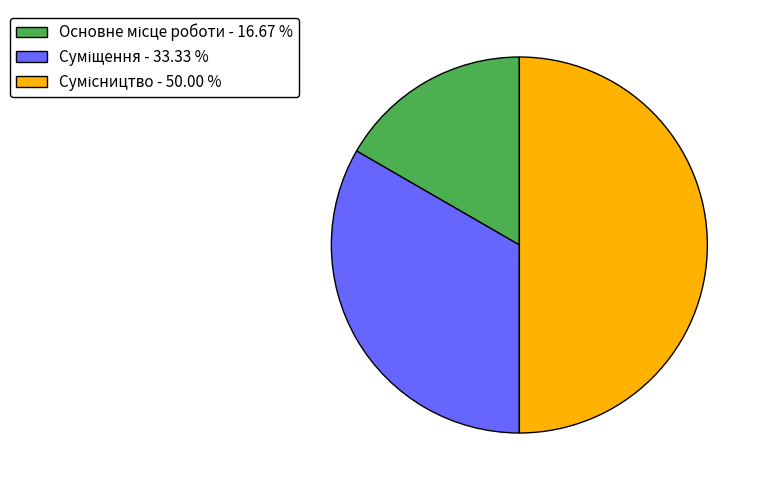

How many segments does this pie chart have?

3